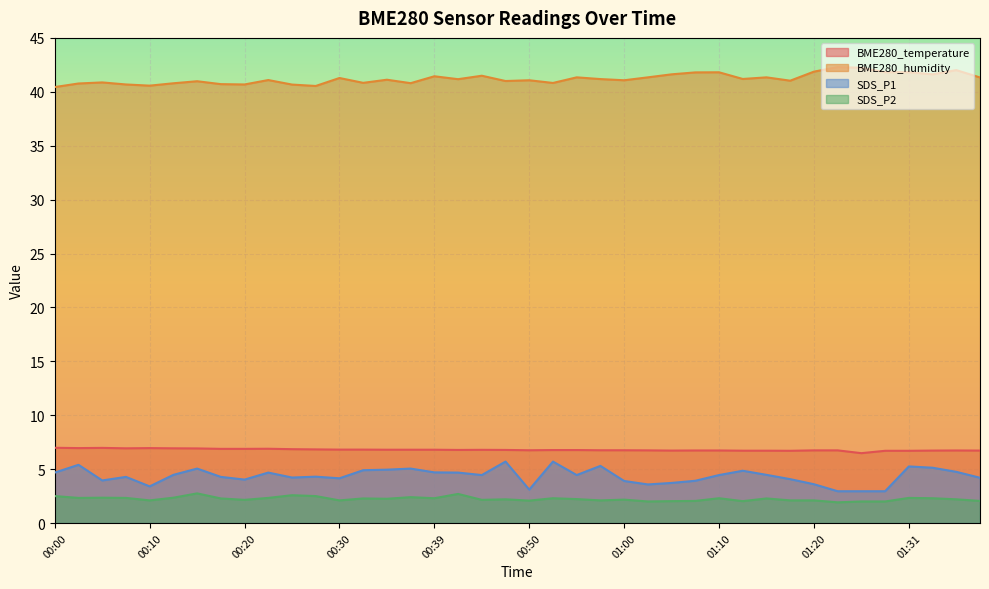

At which category does the chart reach its peak across all series?

01:23